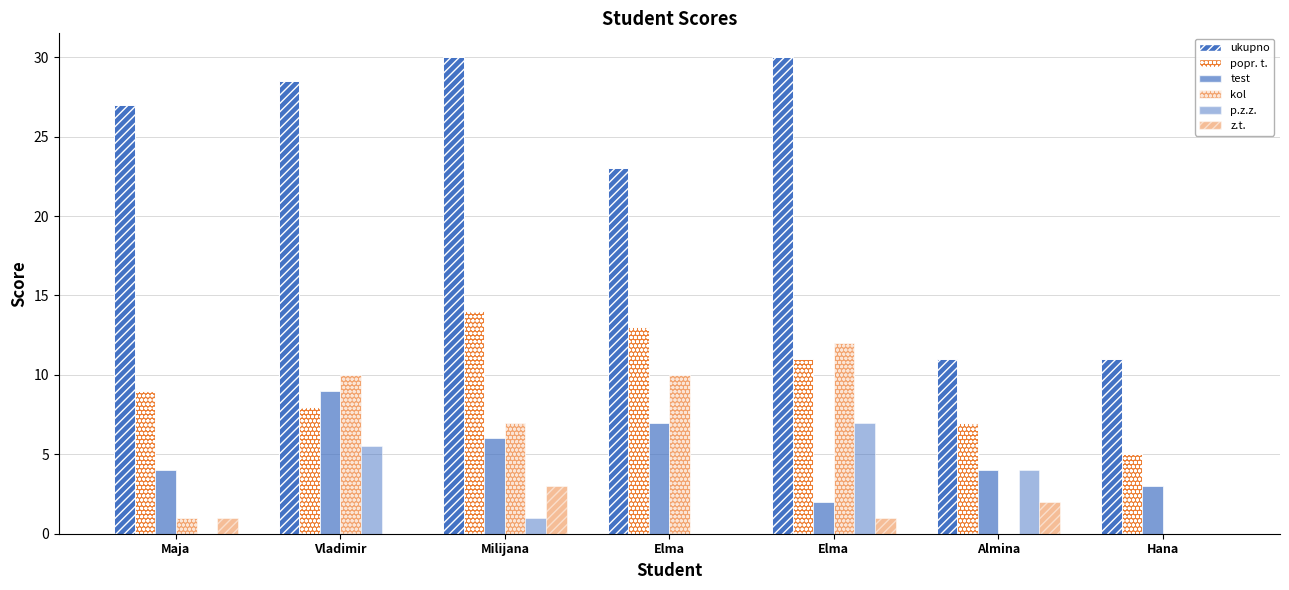

The value of test at Vladimir is 3.2. True or false?

False